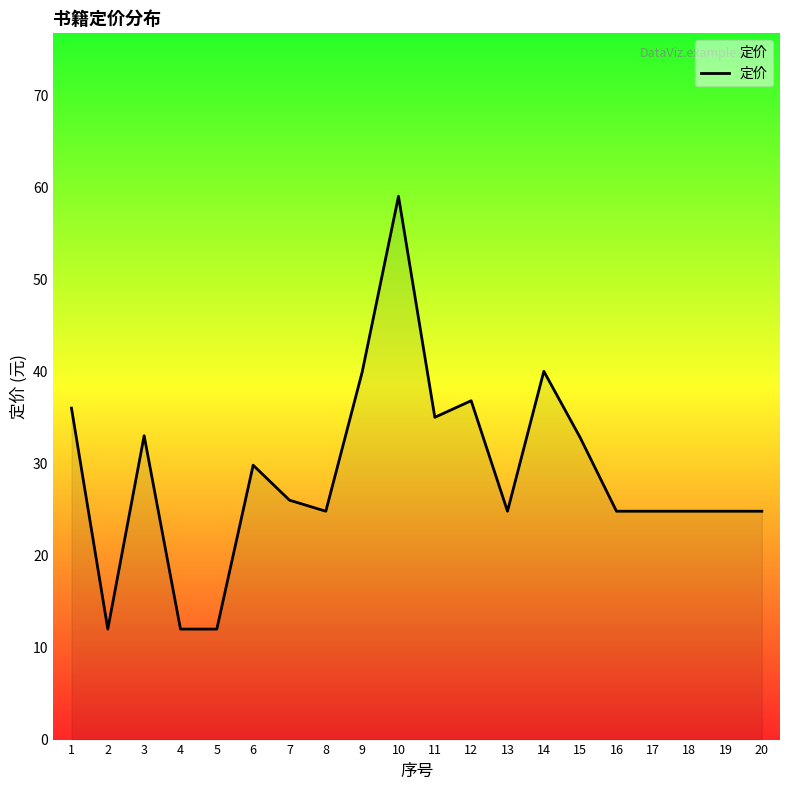

At which category does the chart reach its peak across all series?

10